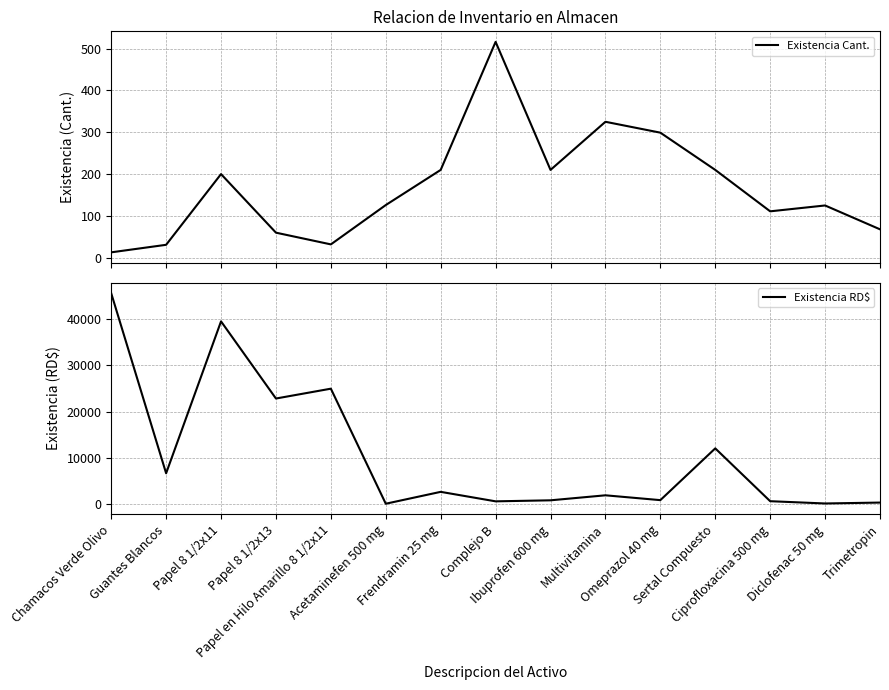

True or false: Existencia RD$ and Existencia Cant. cross at least once.

True